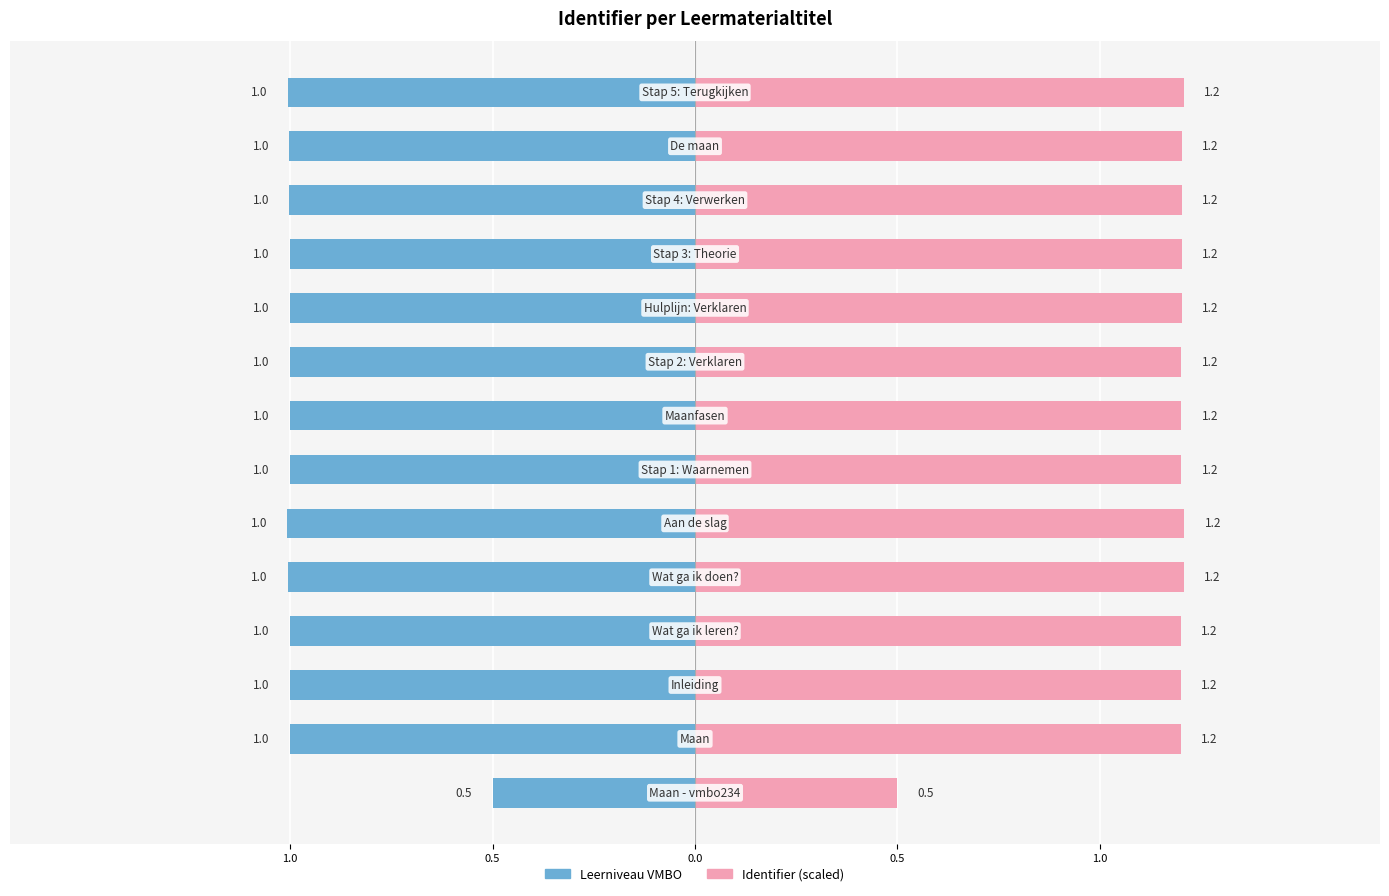

Which series changed the most between 0.5 and 7?

Identifier (scaled)